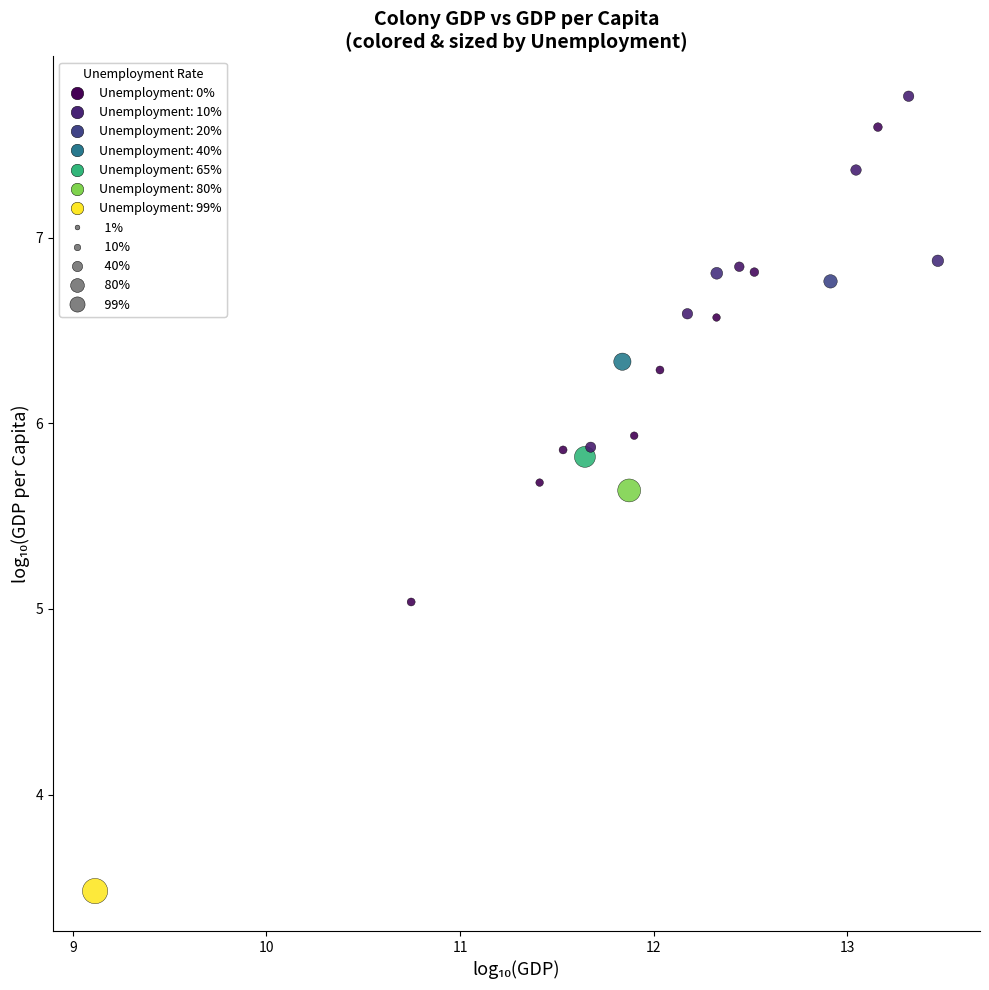

What is the range of X values (max minus min)?

4.4